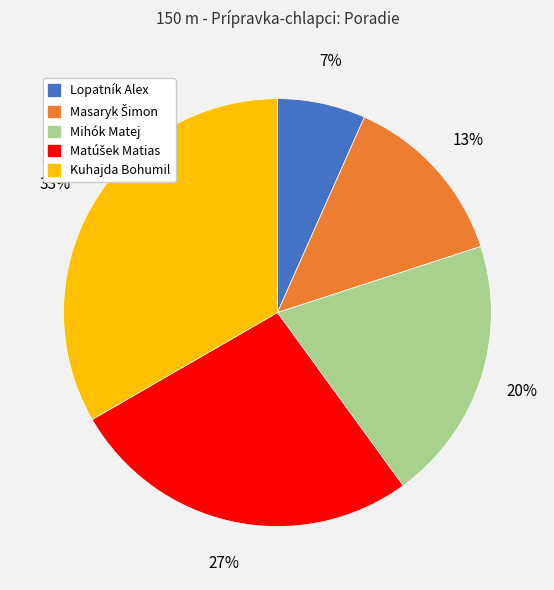

To the nearest percent, what portion does Kuhajda Bohumil represent?

33%